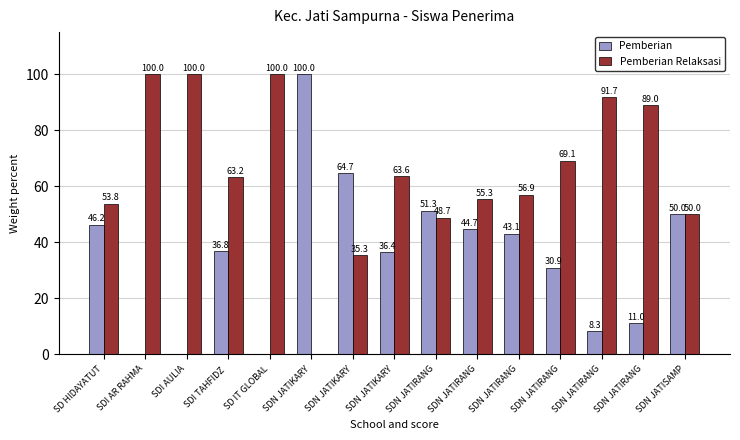

At which label does Pemberian Relaksasi reach its peak?

SDI AR RAHMA